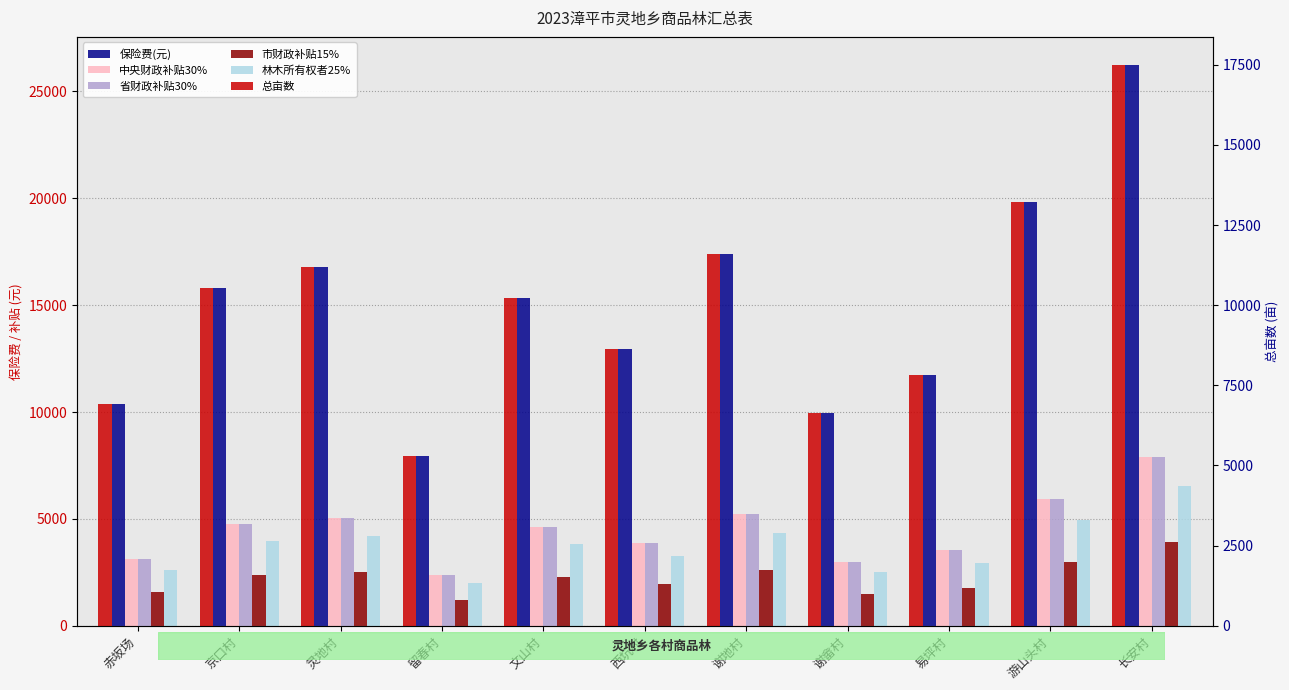

Between 谢地村 and 留春村, which is larger?

谢地村